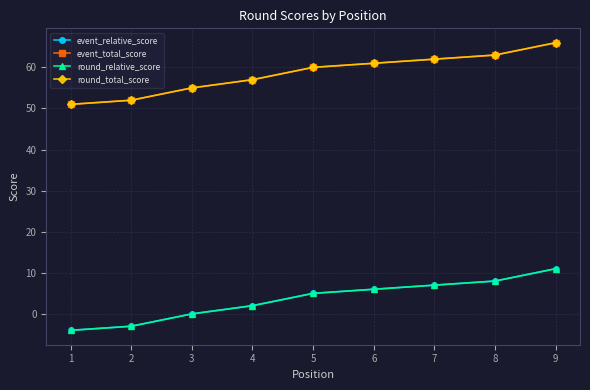

Is this an area chart (filled region under the line)?

No